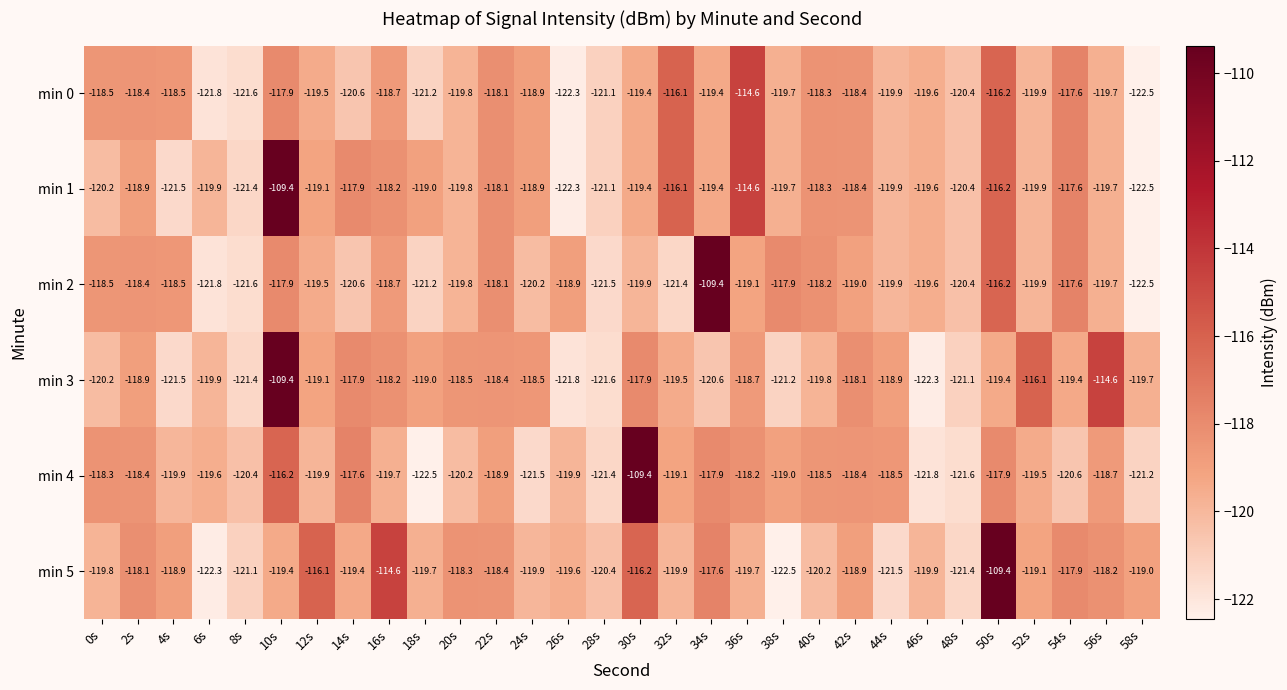

What is the sum of all min 5 values?

-3567.4